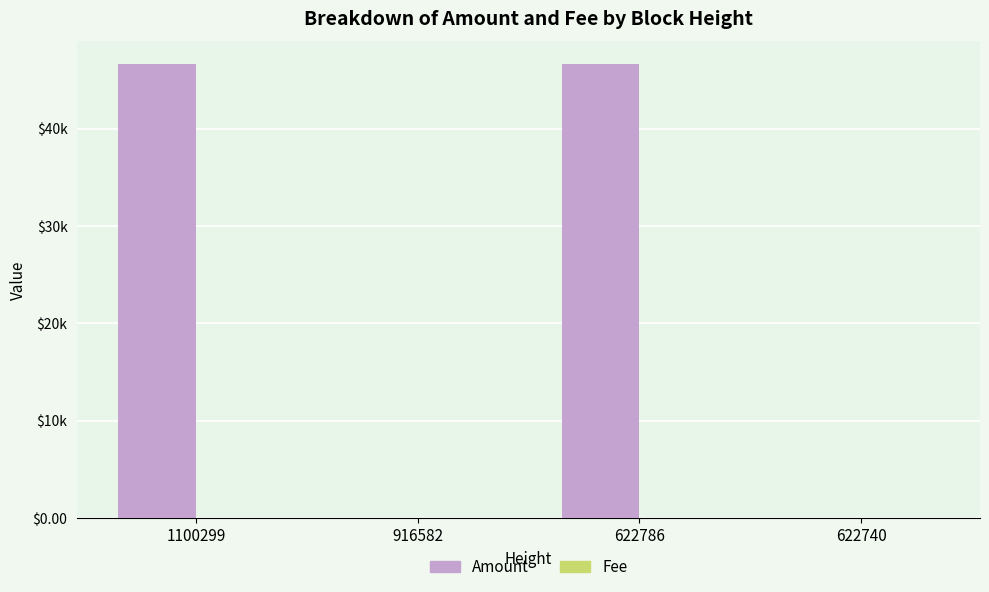

Are the bars horizontal?

No